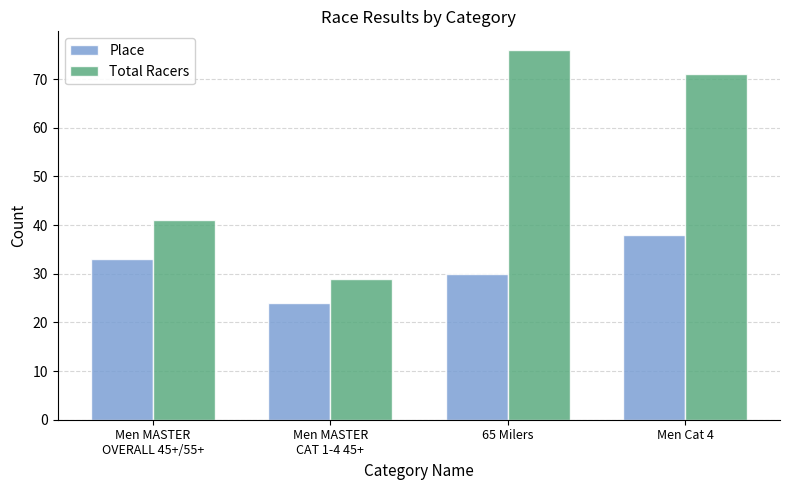

What is the label of the 1st bar from the right?

Men Cat 4